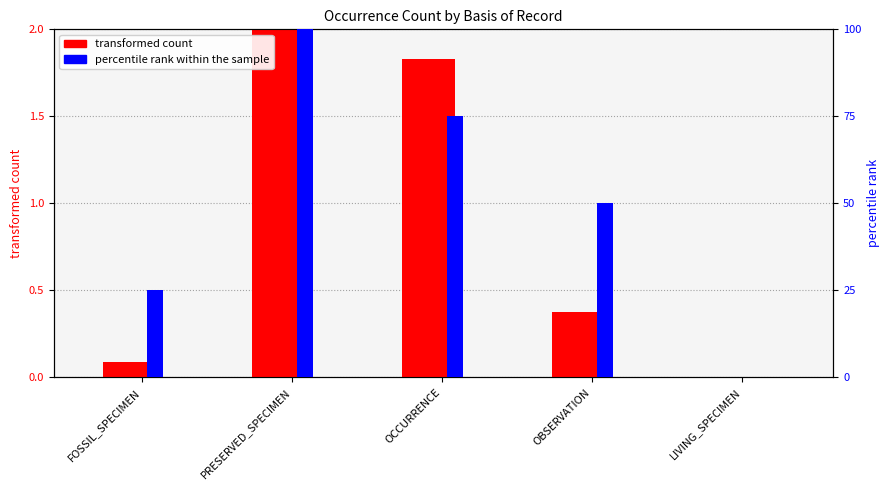

At which label does percentile rank within the sample reach its minimum?

LIVING_SPECIMEN